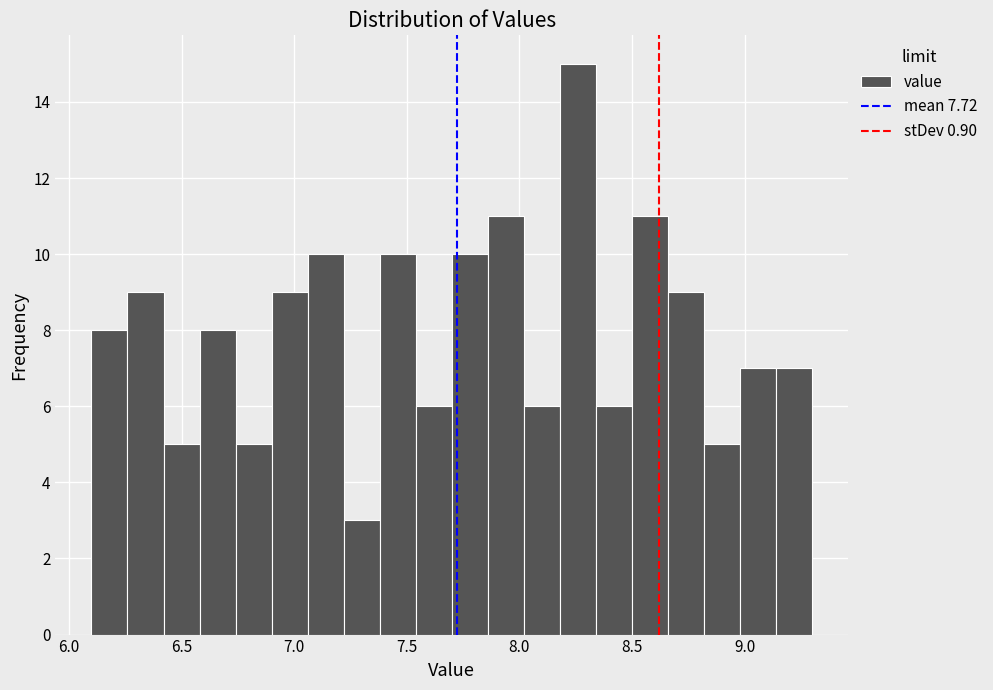

Read against the x-axis, roughly where is the centre of the tallest bar?

8.25